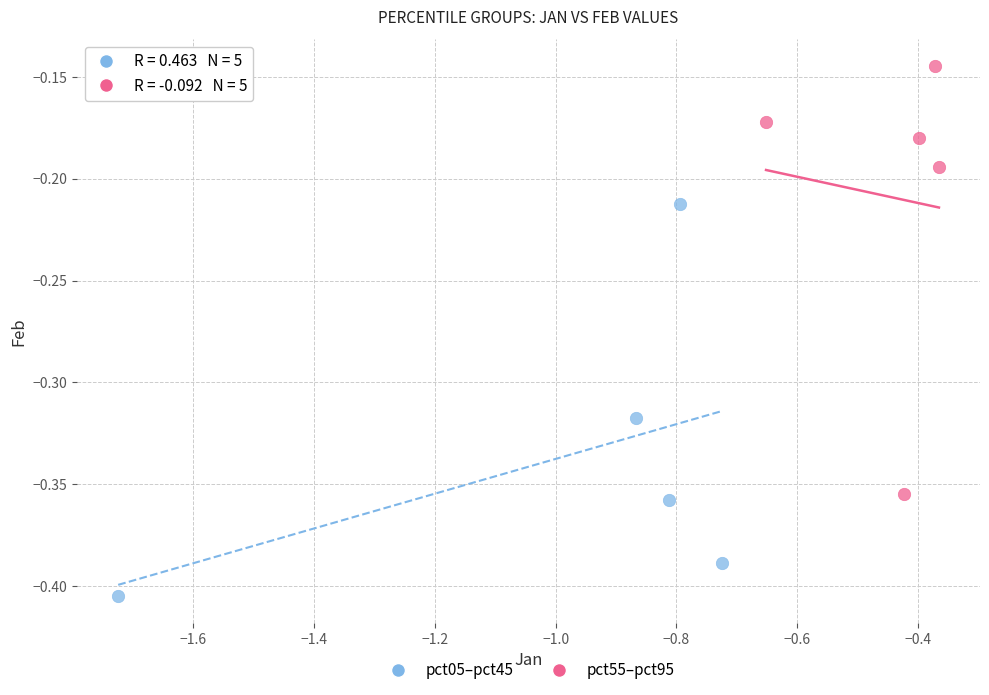

What are all the series names shown in the legend?

pct05–pct45, pct55–pct95